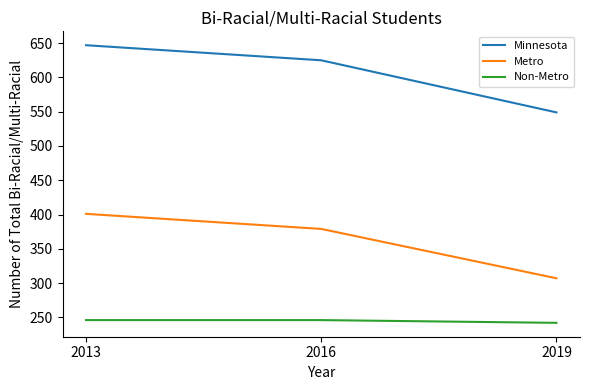

What are all the series names shown in the legend?

Minnesota, Metro, Non-Metro